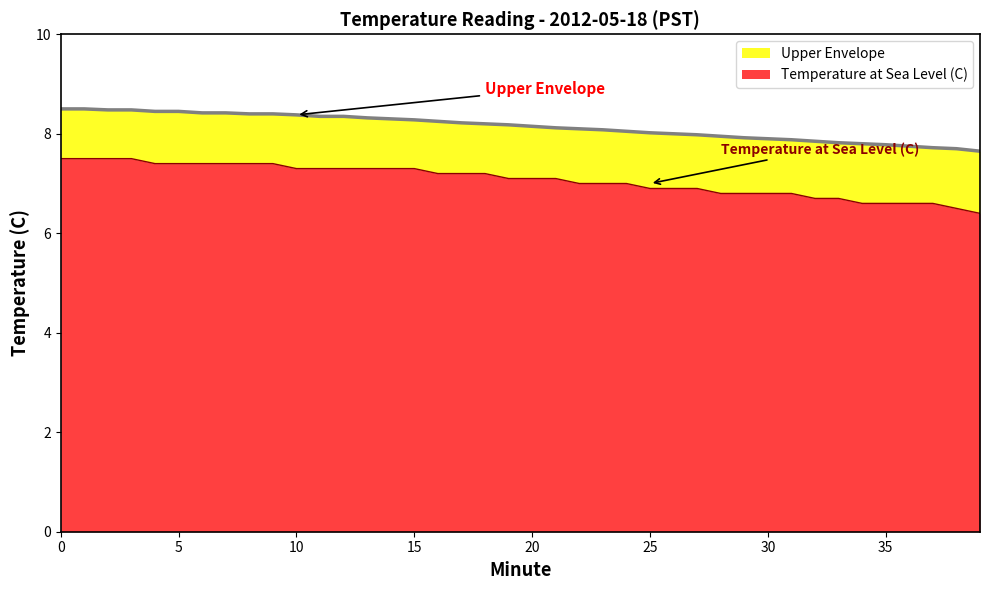

True or false: Upper Envelope has a value of 4.9 at 11.

False